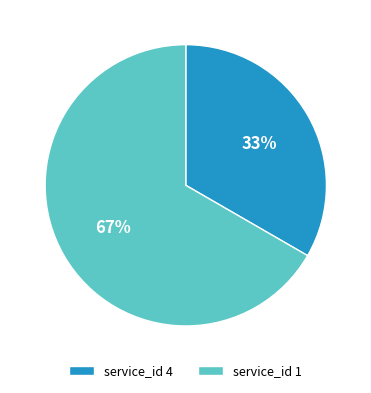

What is the smallest slice in the pie chart?

service_id 4